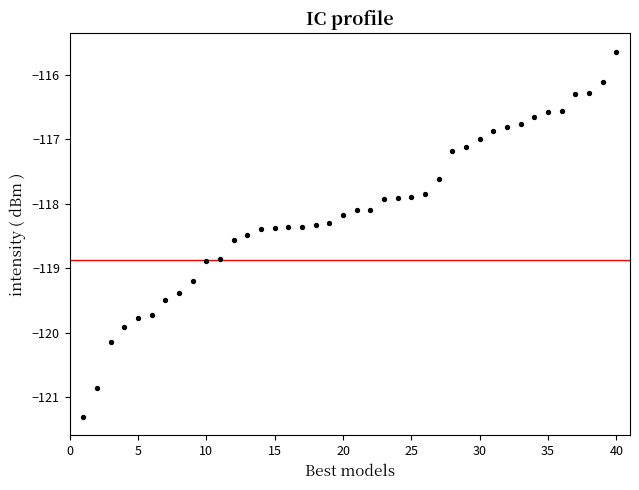

What is the range of Y values (max minus min)?

5.7